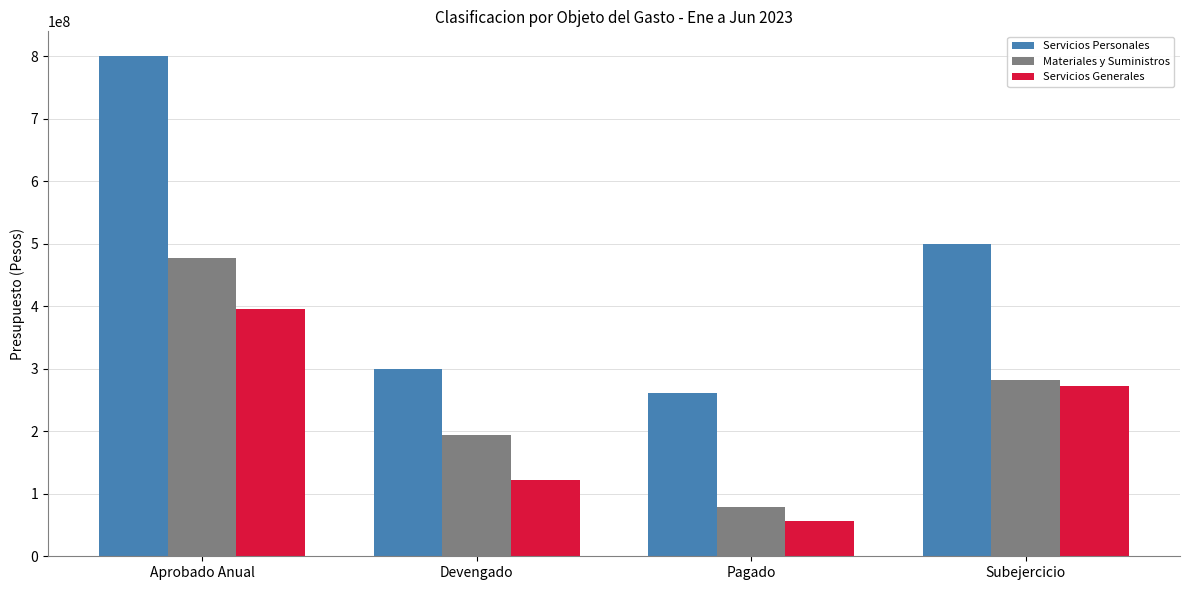

Count the number of categories in the chart.

4